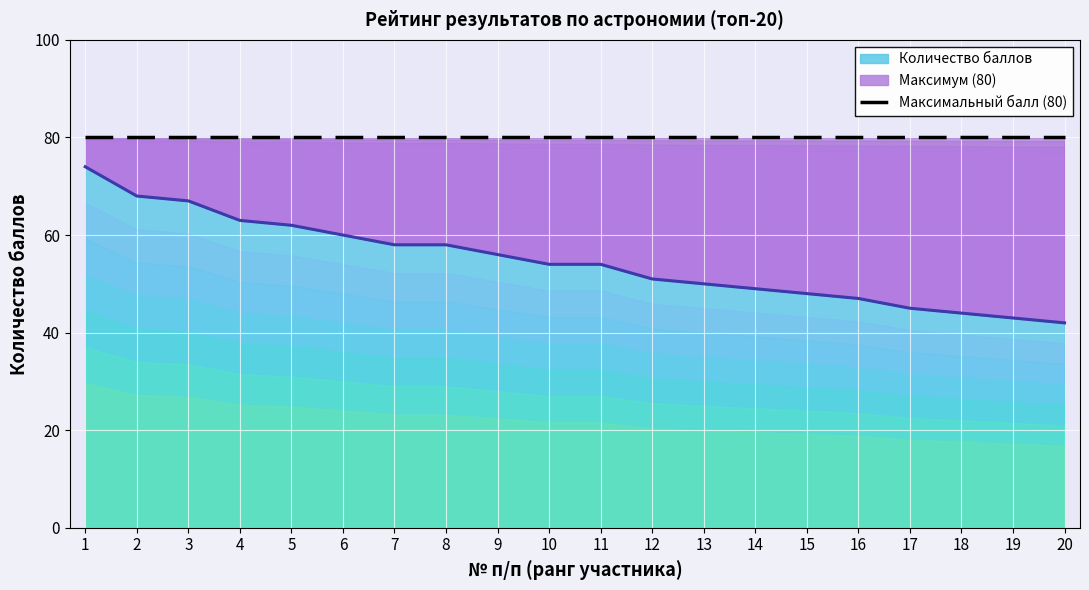

Is it true that the value at 10 is 54?

True